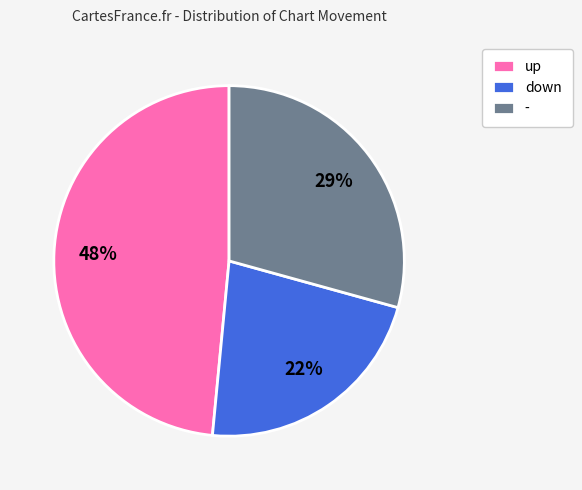

To the nearest percent, what is the combined percentage of - and down?

52%